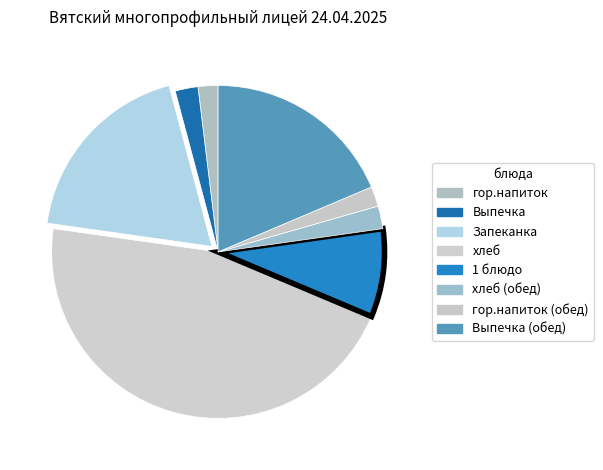

Count the number of slices in the pie.

8